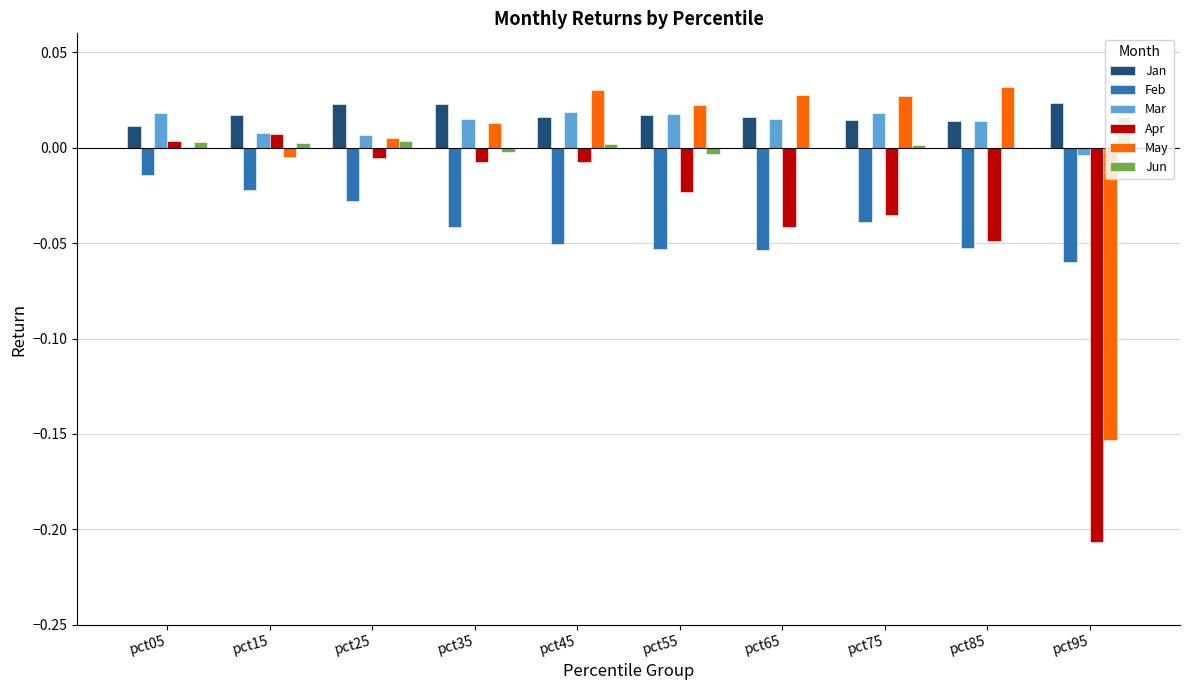

How many categories are shown in the chart?

10